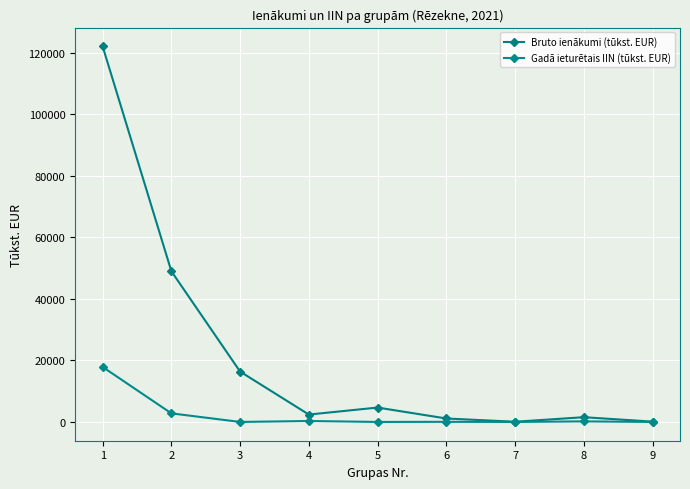

Does the chart have visible grid lines?

Yes